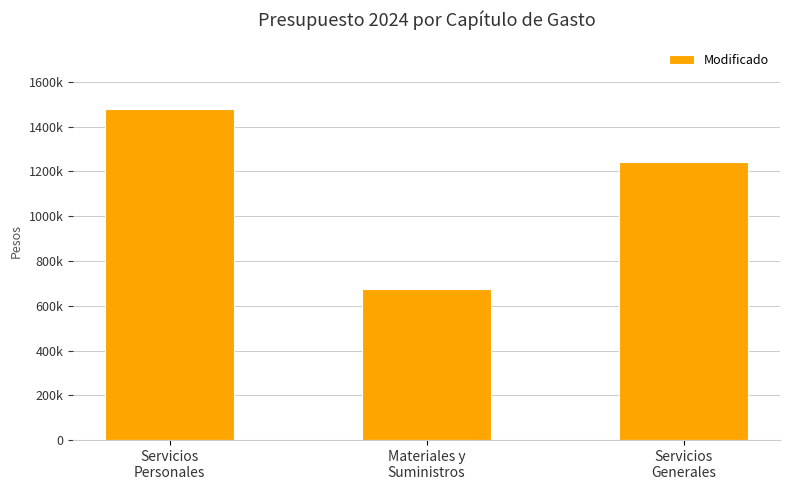

What is the value of the 2nd bar from the left?

674000